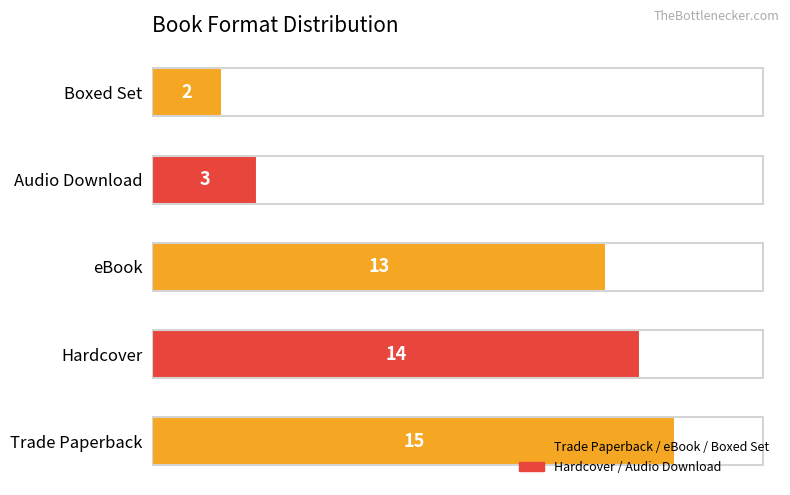

Between Trade Paperback and eBook, which is larger?

Trade Paperback